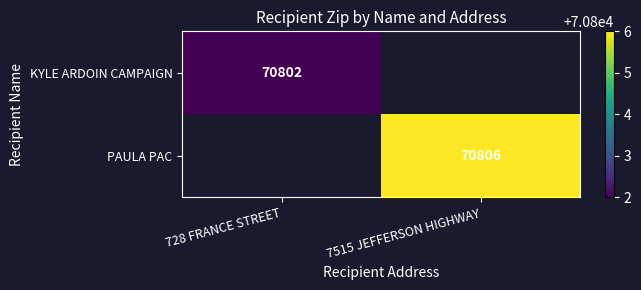

The PAULA PAC series shows 42192 at 7515 JEFFERSON HIGHWAY. True or false?

False